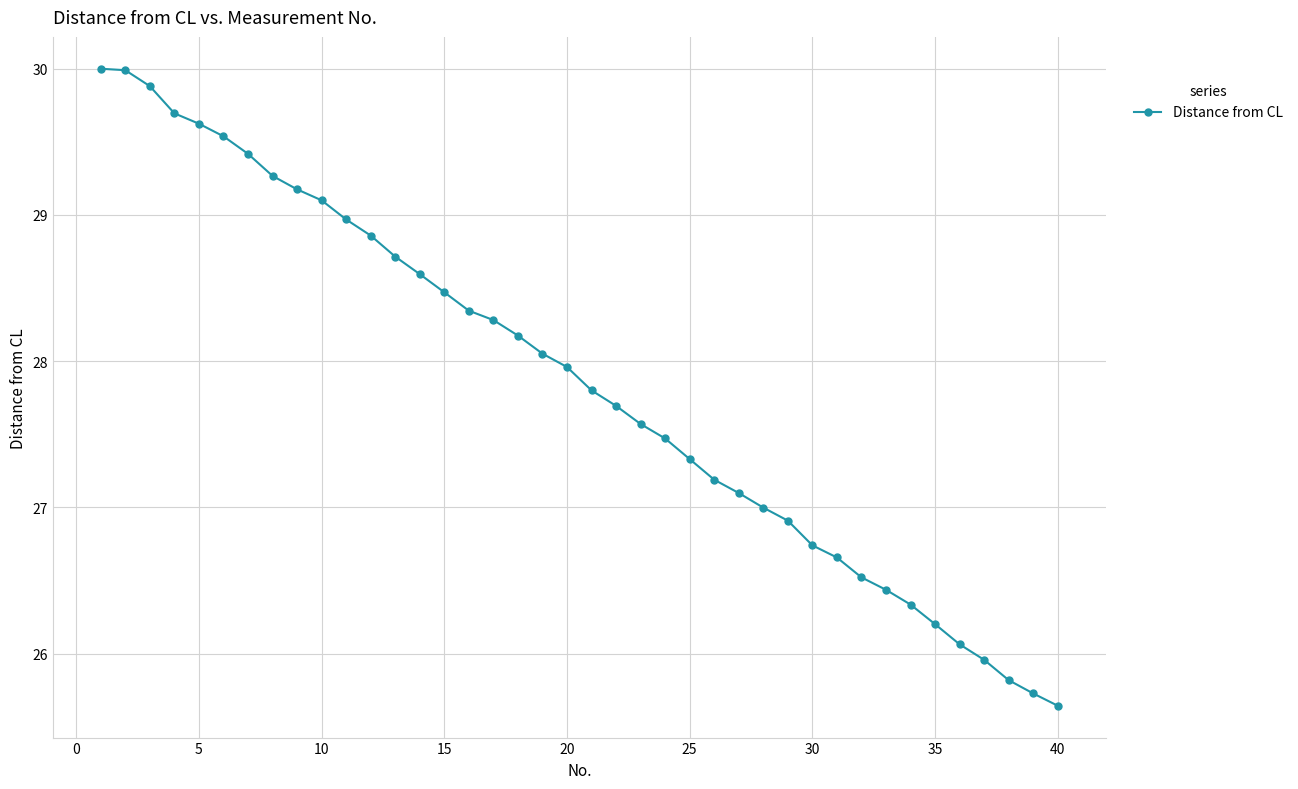

What is the greatest value displayed?

30.0